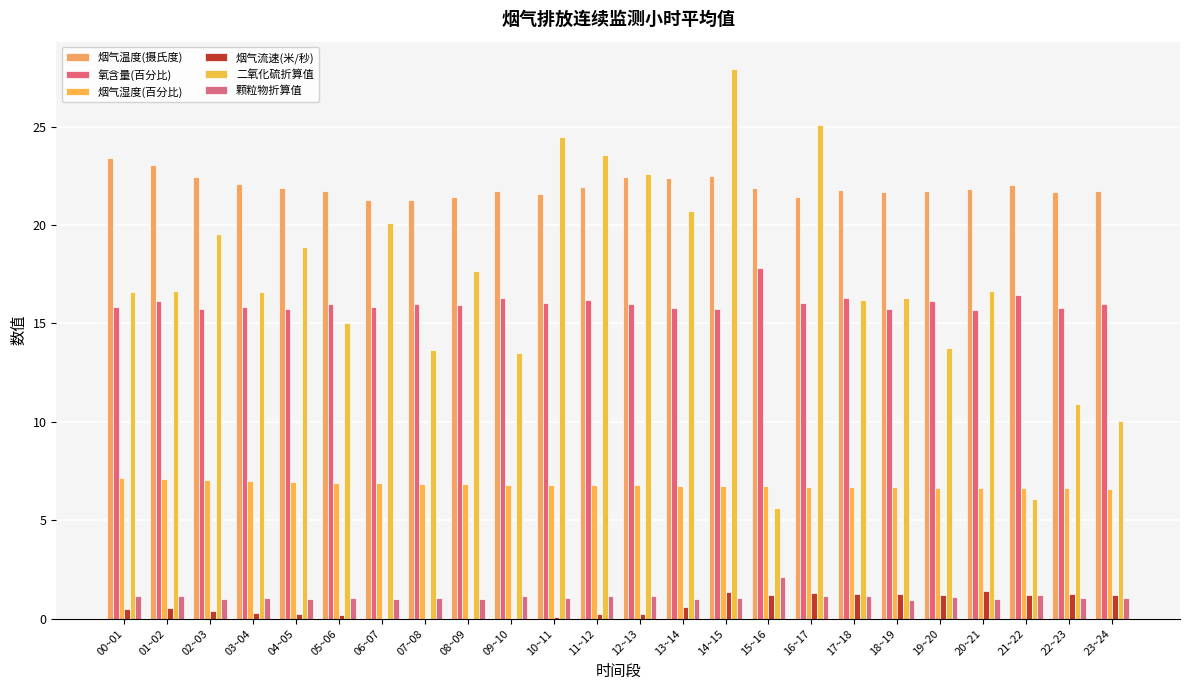

What is the difference between the 烟气温度(摄氏度) values at 18~19 and 08~09?

0.2